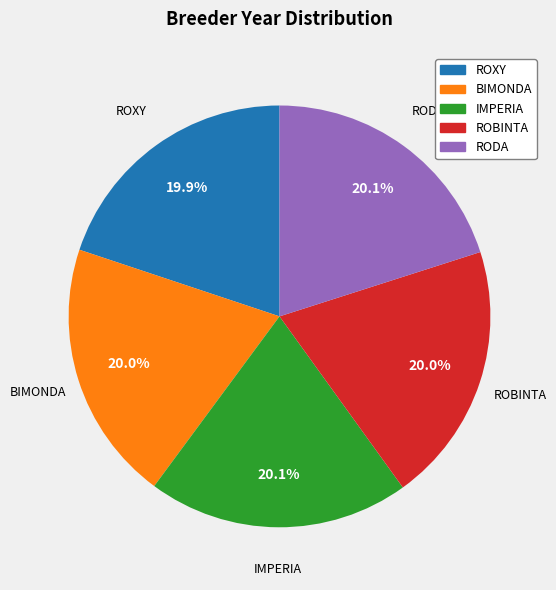

Approximately how many times larger is the value at IMPERIA compared to ROXY?

1.0